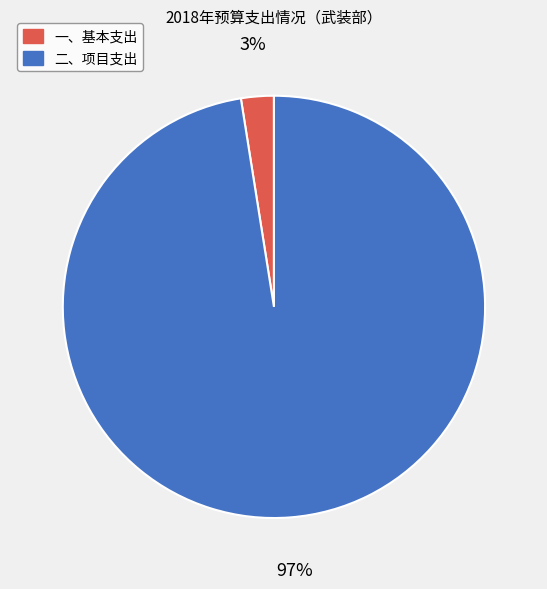

The 一、基本支出 slice represents 3% of the pie. True or false?

True